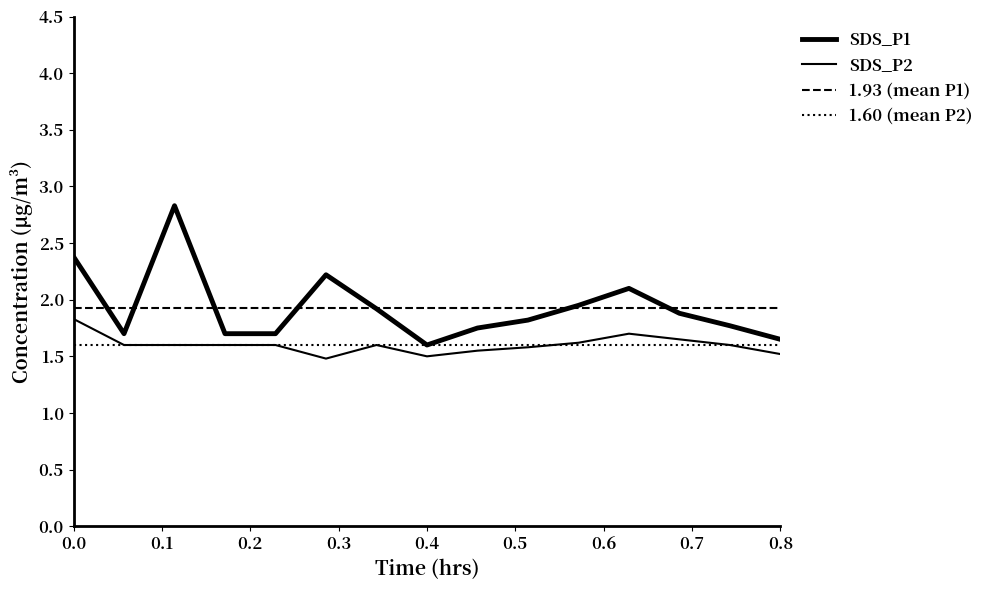

What is the value of the SDS_P2 point at the 15th from the left?

1.5